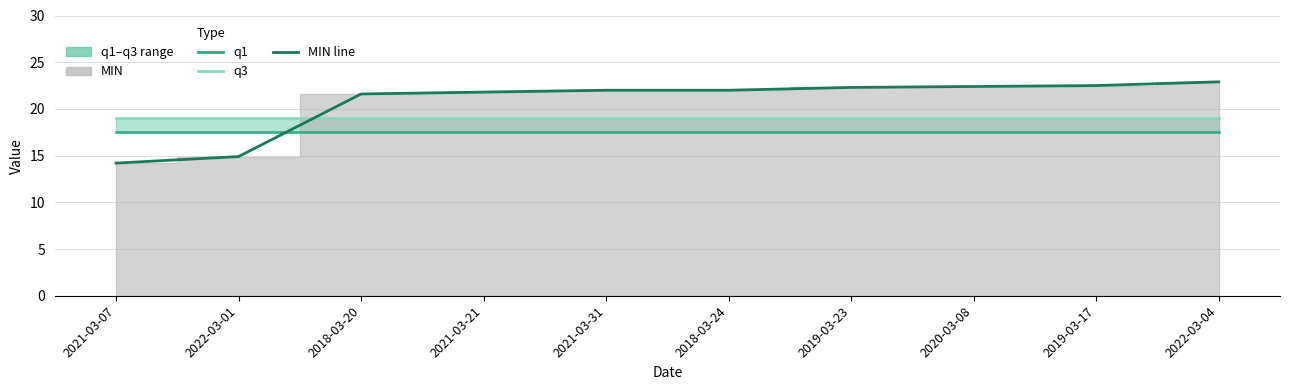

Is the value of MIN at 2019-03-23 greater than the value of q1 at 2021-03-31?

Yes